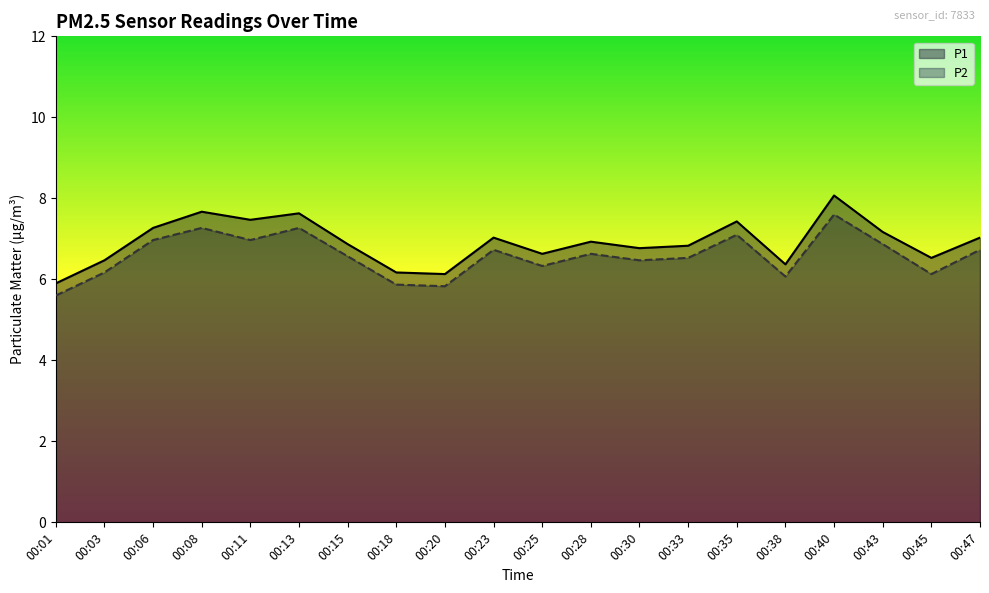

What is the difference between the maximum and minimum values in the P2 series?

2.0